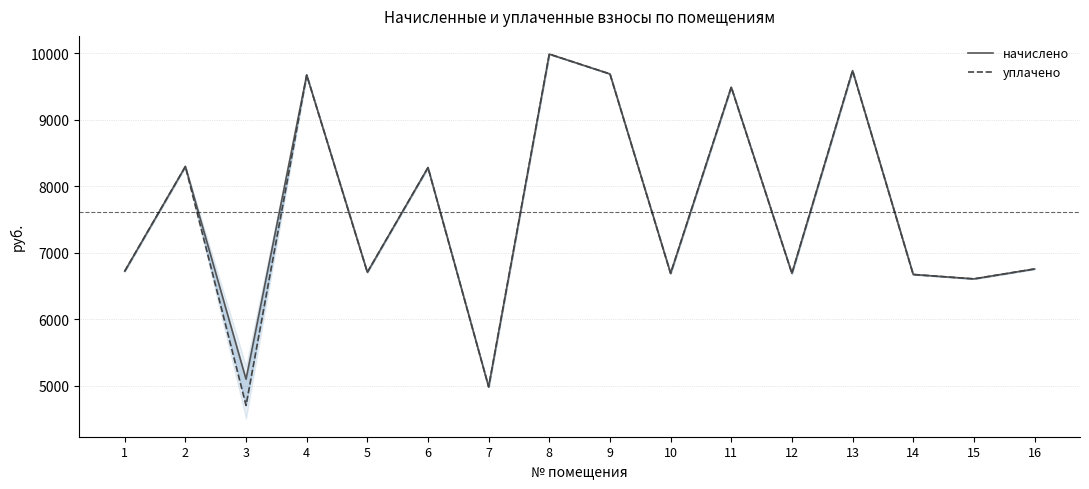

Reading left to right, transcribe all the data shown in this chart.

начислено: 1=6723.4	2=8296.8	3=5100.5	4=9671.0	5=6706.8	6=8280.0	7=4984.6	8=9985.7	9=9687.6	10=6690.2	11=9488.9	12=6690.2	13=9737.3	14=6673.7	15=6607.6	16=6756.5
уплачено: 1=6723.4	2=8296.8	3=4706.2	4=9671.0	5=6706.8	6=8280.0	7=4984.6	8=9985.7	9=9687.6	10=6690.2	11=9488.9	12=6690.2	13=9737.3	14=6673.7	15=6607.6	16=6756.5